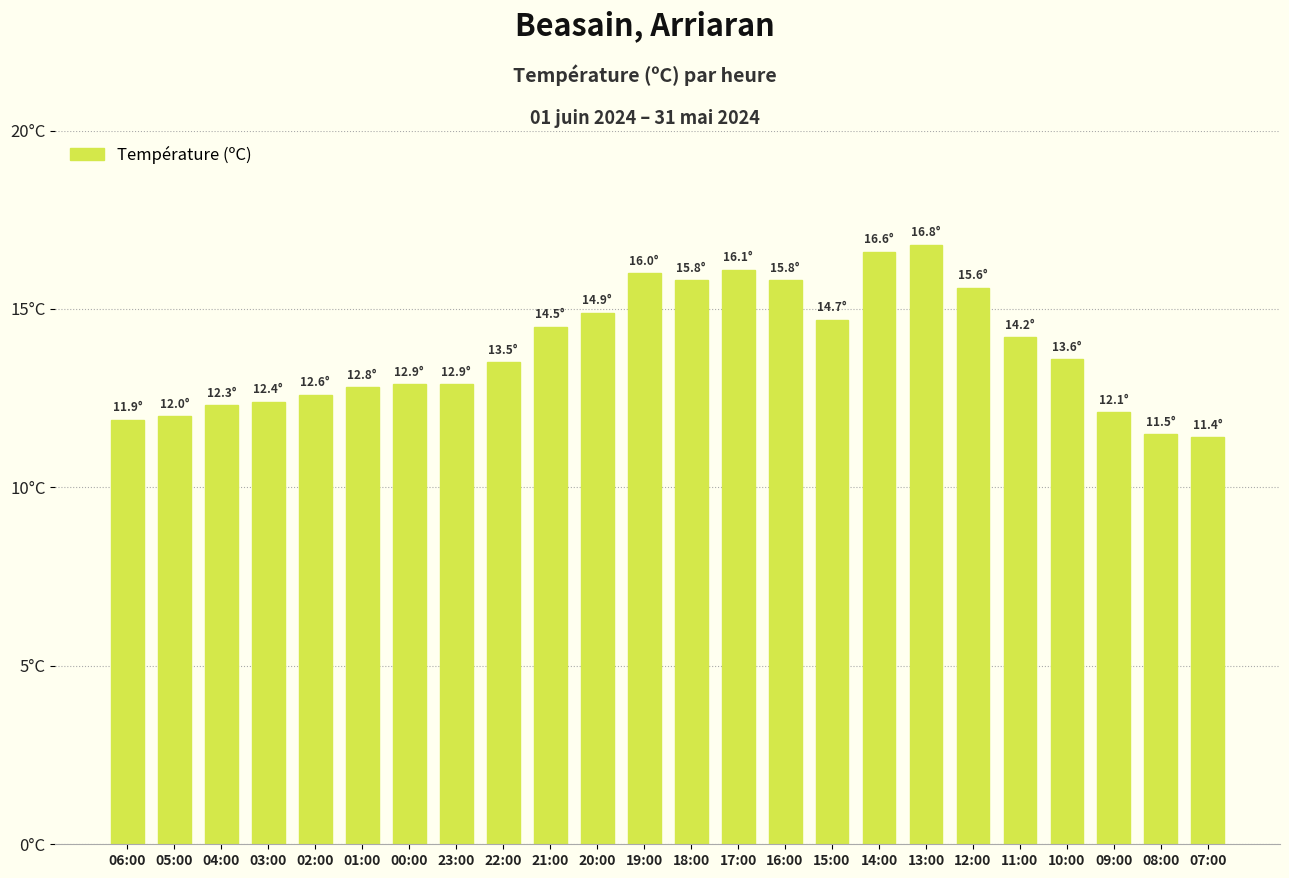

What is the sum of the values at 16:00 and 12:00?

31.4